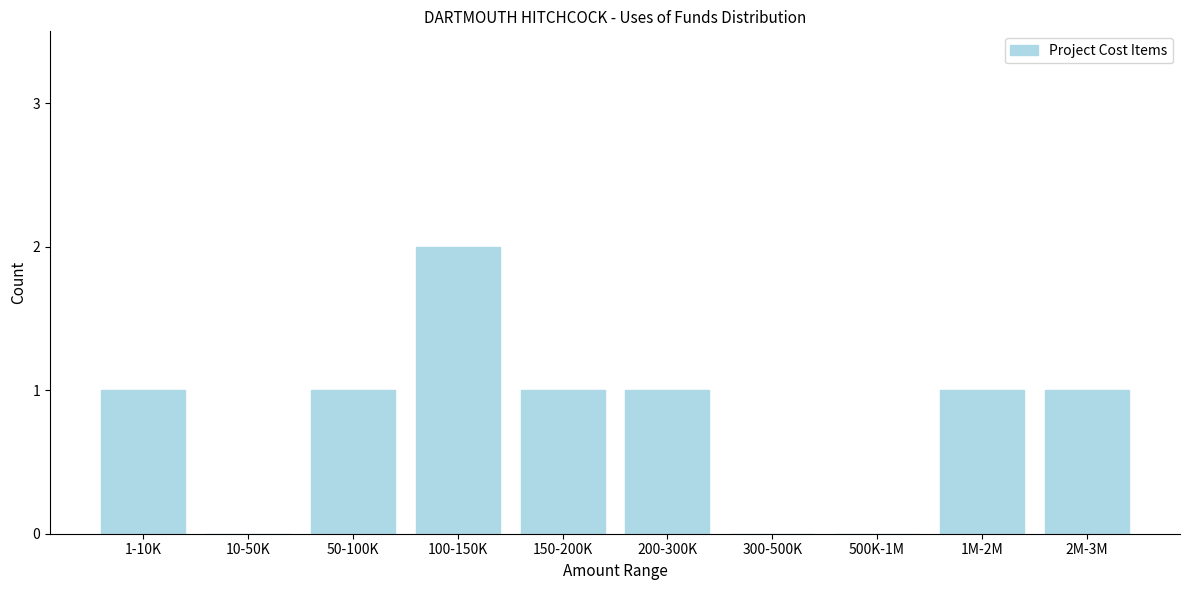

Reading right to left, transcribe all the data shown in this chart.

2M-3M=1	1M-2M=1	500K-1M=0	300-500K=0	200-300K=1	150-200K=1	100-150K=2	50-100K=1	10-50K=0	1-10K=1